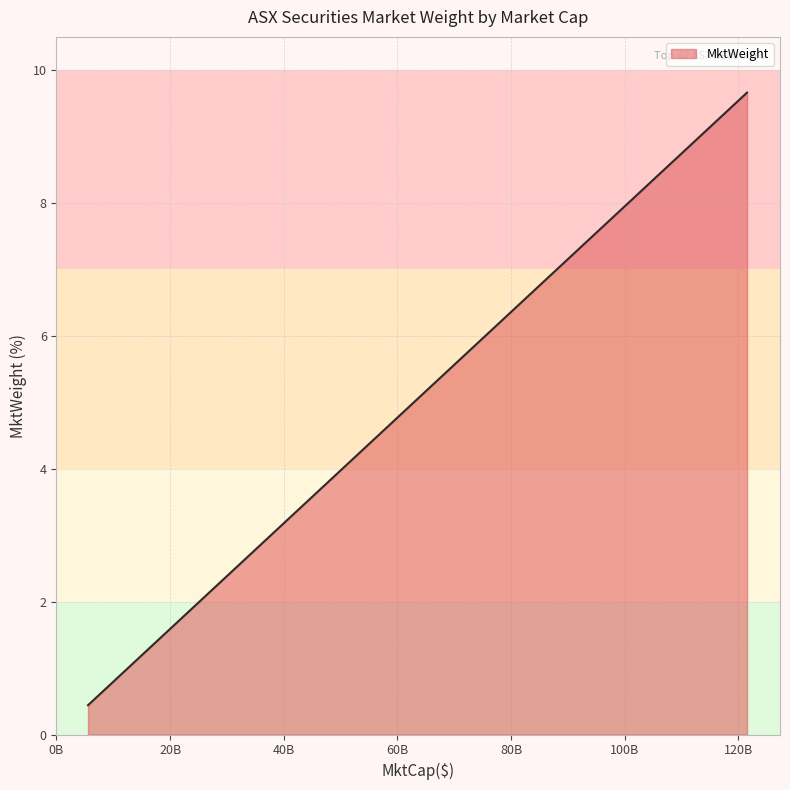

What is the minimum value shown in the chart?

0.4